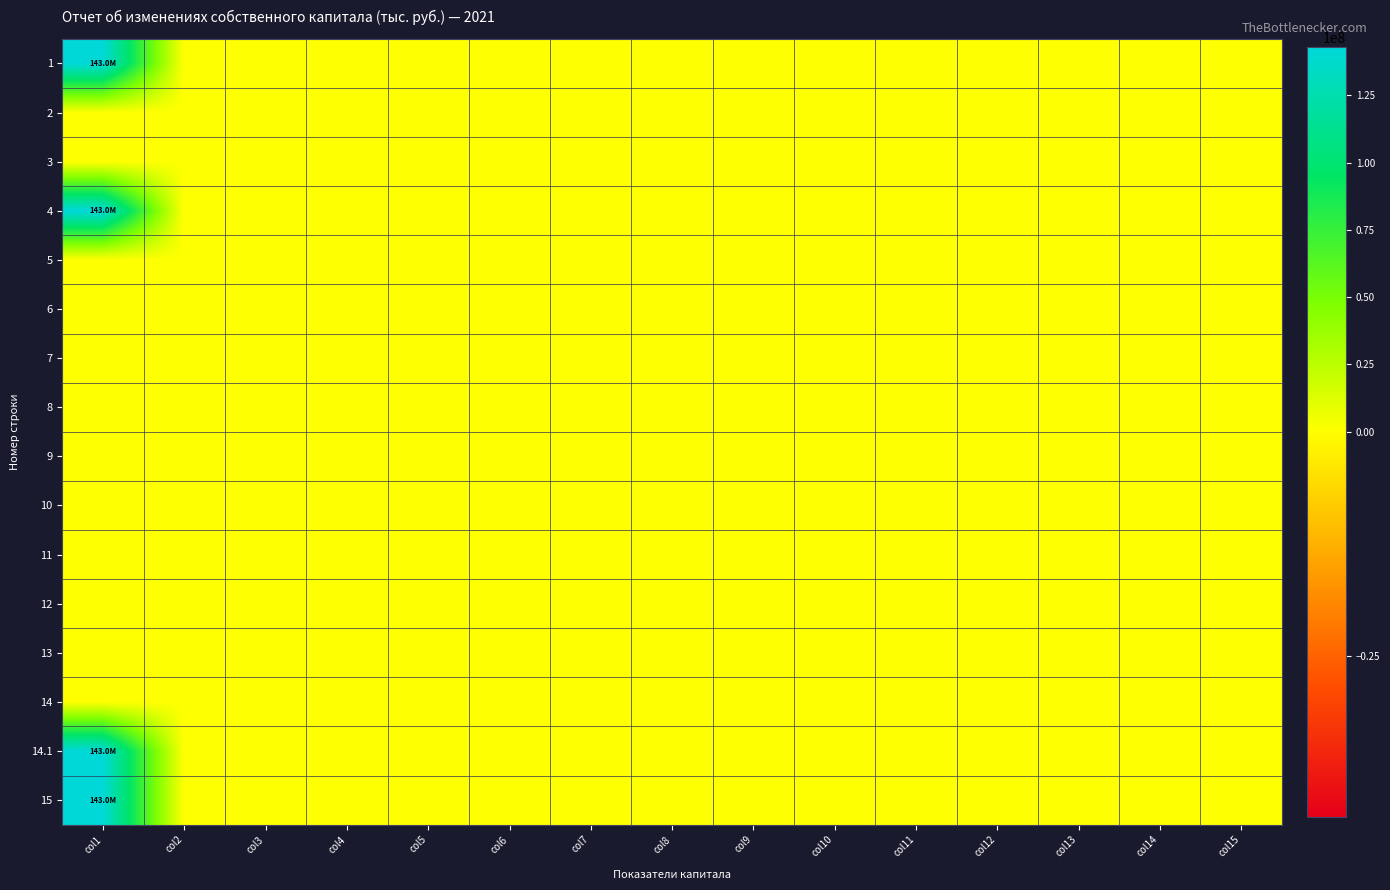

At how many categories does at least one series exceed 141373064?

1